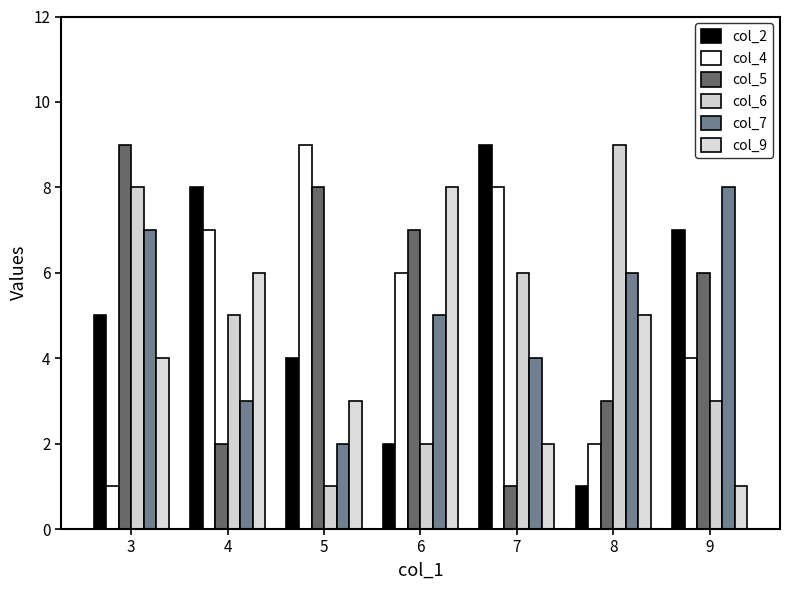

How many data points does each series have?

7